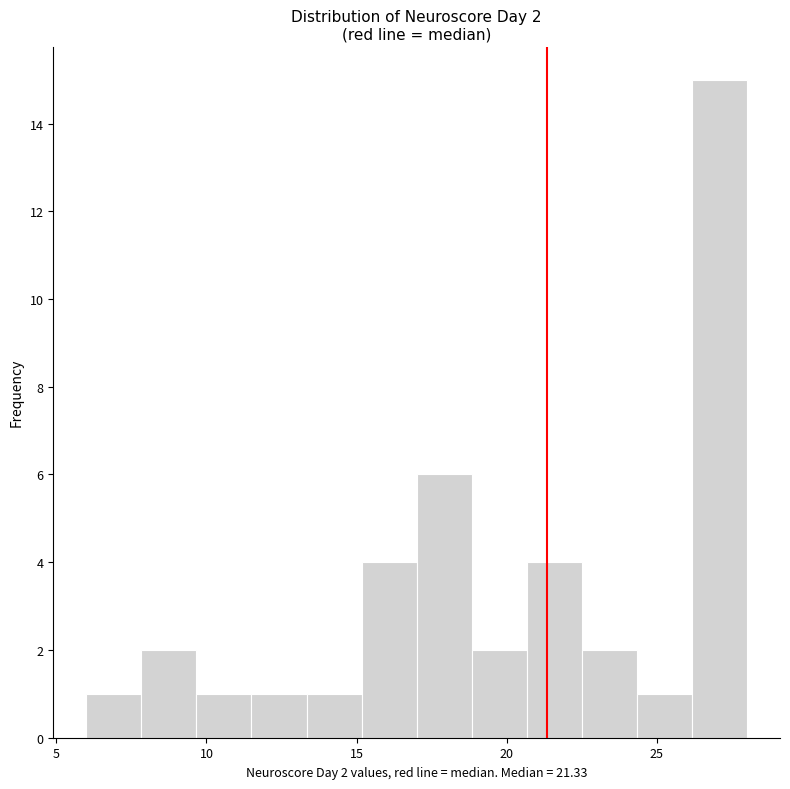

Around what value on the x-axis is the tallest bar? Give the approximate position of its centre, as read against the axis.

27.0